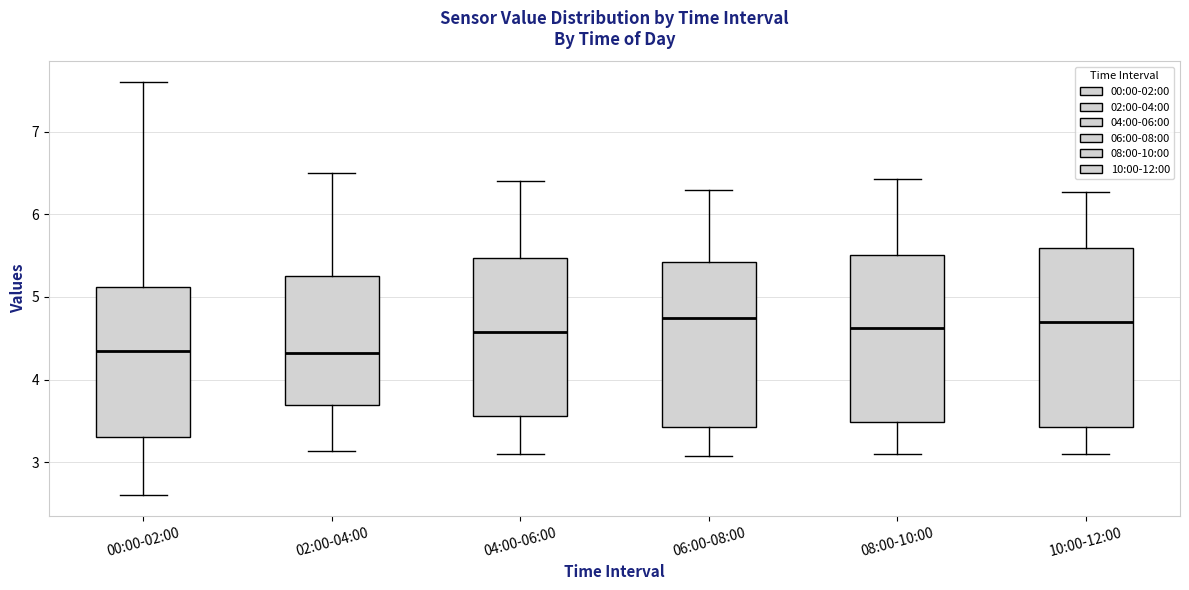

Where does the upper whisker of the box for 02:00-04:00 end on the y-axis? The values are not printed on the chart, so give them approximately, as read against the axis.

6.5